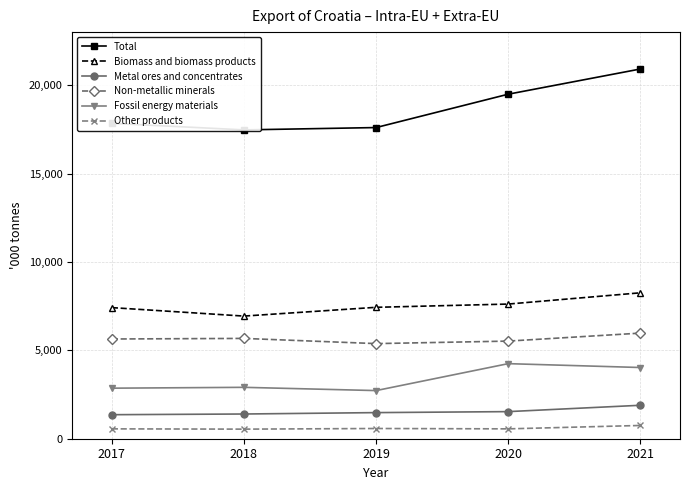

Where is the first local minimum for Biomass and biomass products?

2018